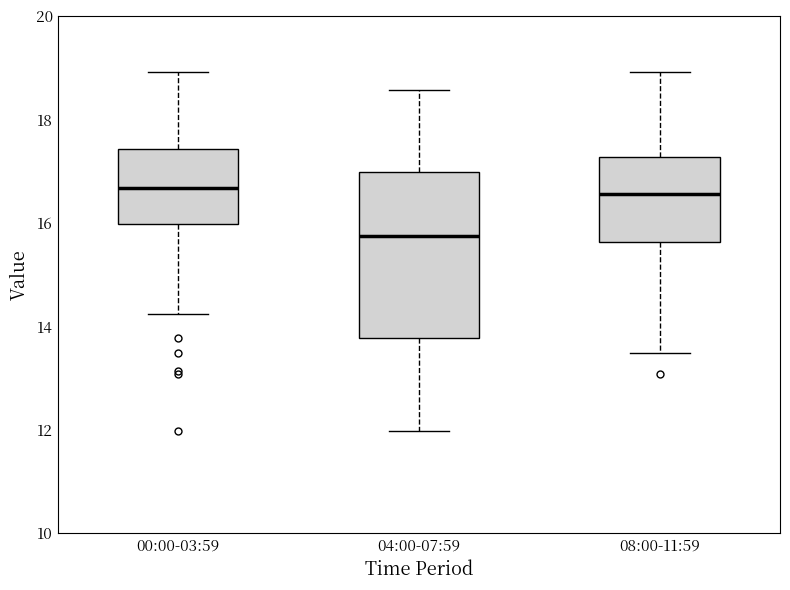

Which box has the lowest median line?

04:00-07:59